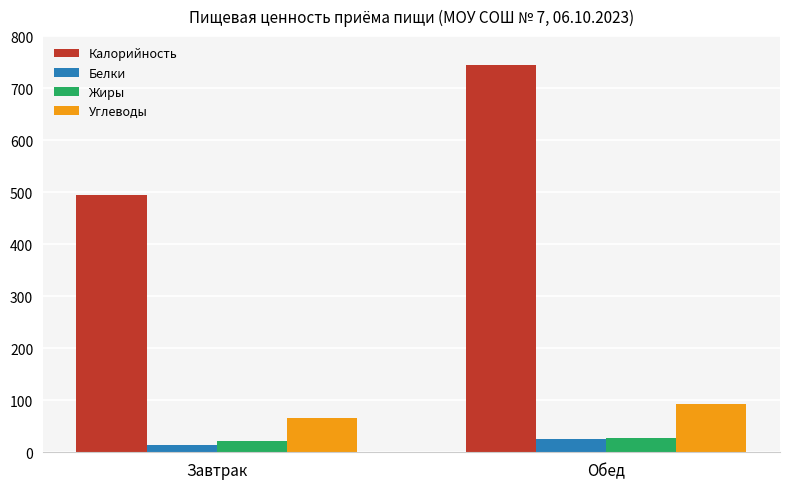

What is the difference between the maximum and minimum values in the Углеводы series?

25.8